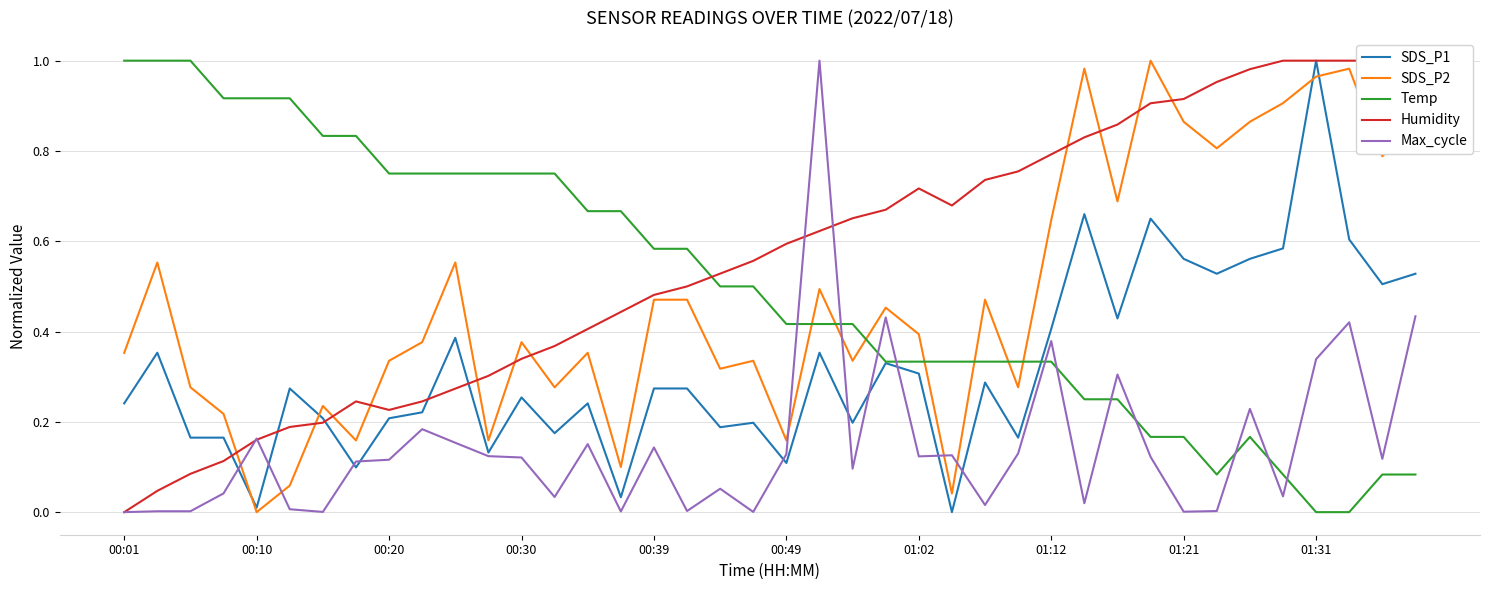

How many categories are shown in the chart?

40